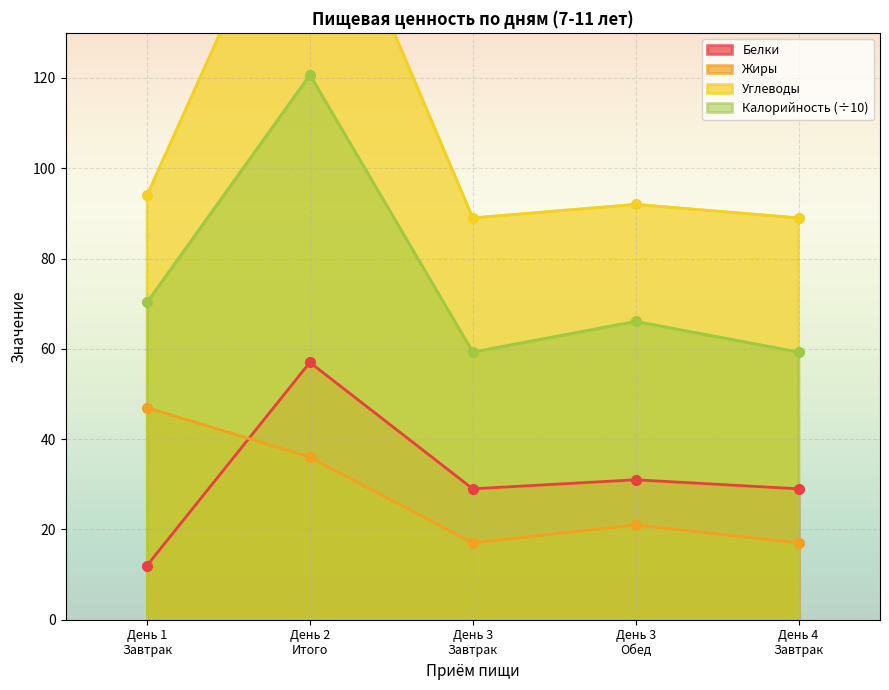

Where is the first local maximum for Жиры?

День 3
Обед